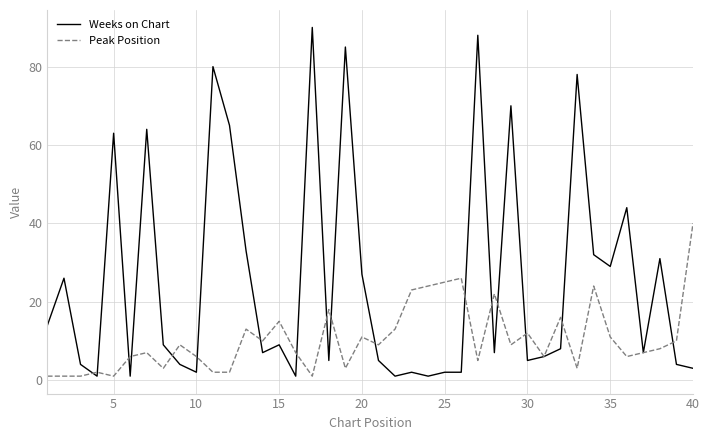

List the series in order of their peak value, highest first.

Weeks on Chart, Peak Position